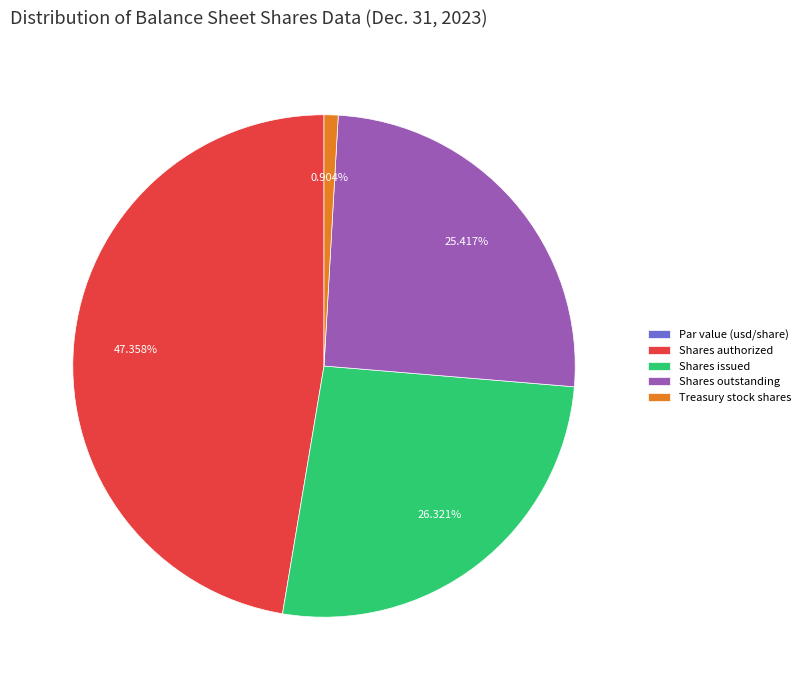

Which slice is the largest?

Shares authorized